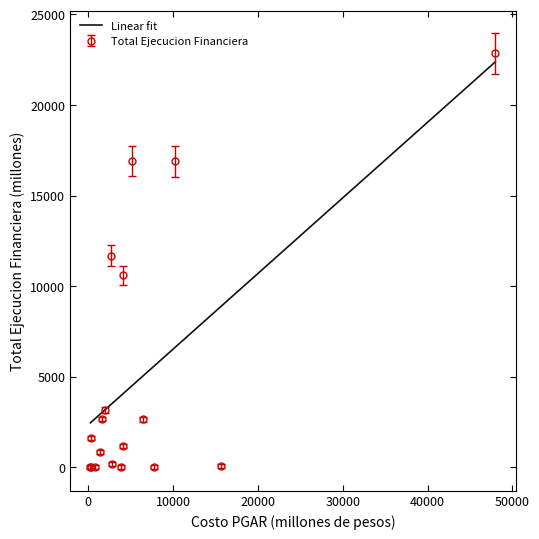

True or false: the data shows 3650.3 at −10000.

False